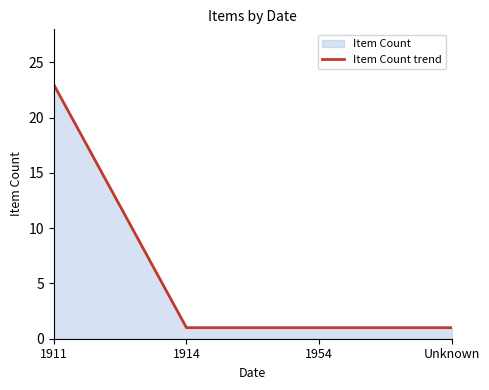

What is the label of the 2nd point from the left?

1914